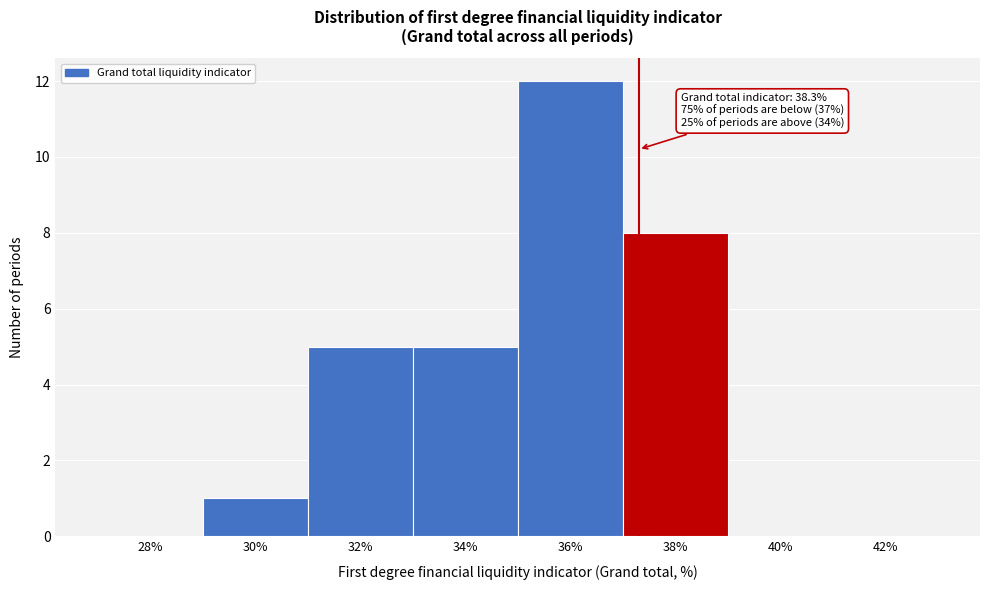

Reading right to left, list all the values displayed in this chart.

42%=0	40%=0	38%=8	36%=12	34%=5	32%=5	30%=1	28%=0